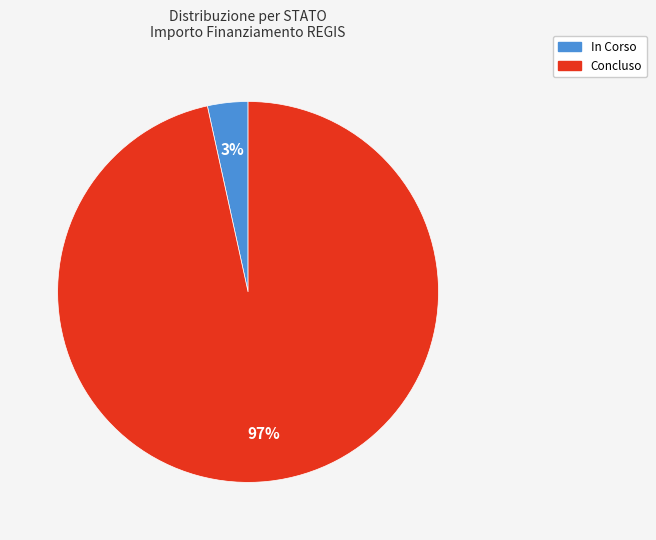

Is there any slice that represents more than half of the pie?

Yes